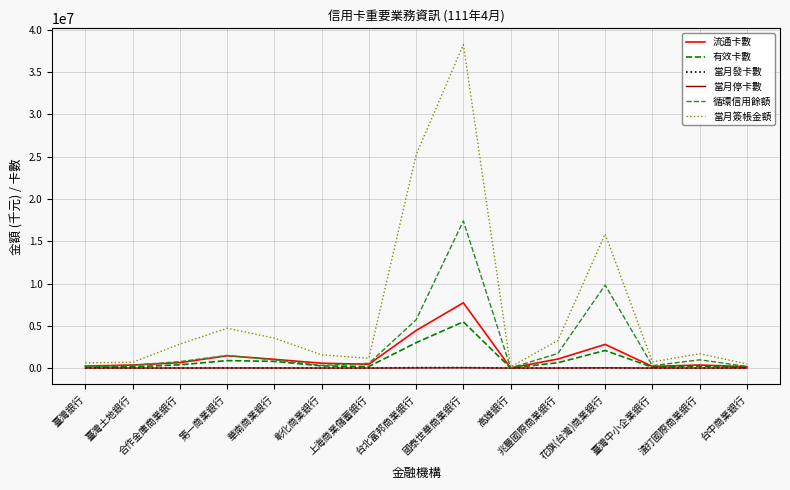

True or false: 當月停卡數 has more than 1 points higher than both neighbors.

True